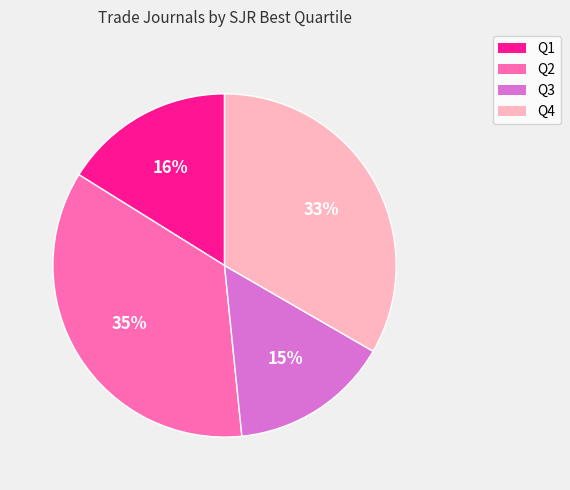

Is there a majority slice in this chart?

No